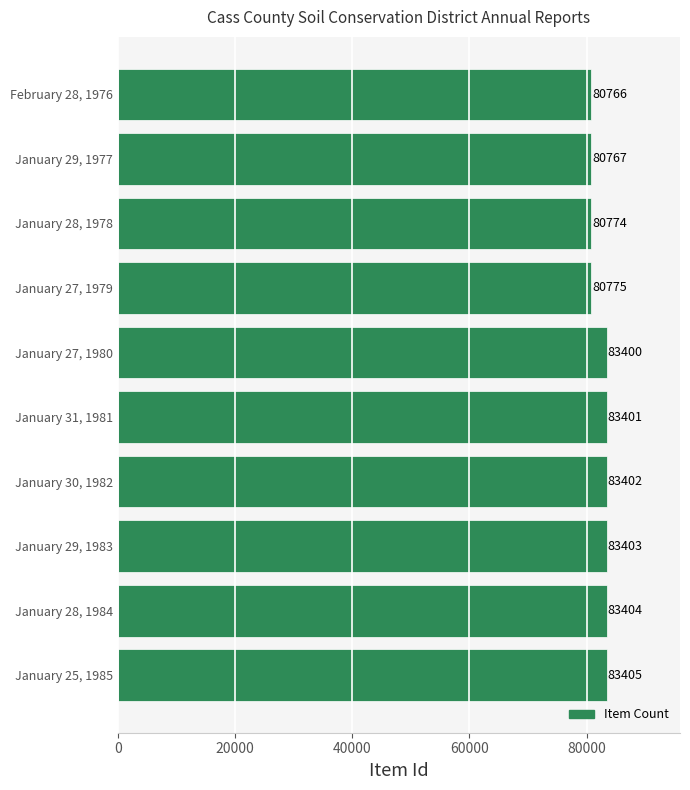

The value at January 25, 1985 is 144776. True or false?

False